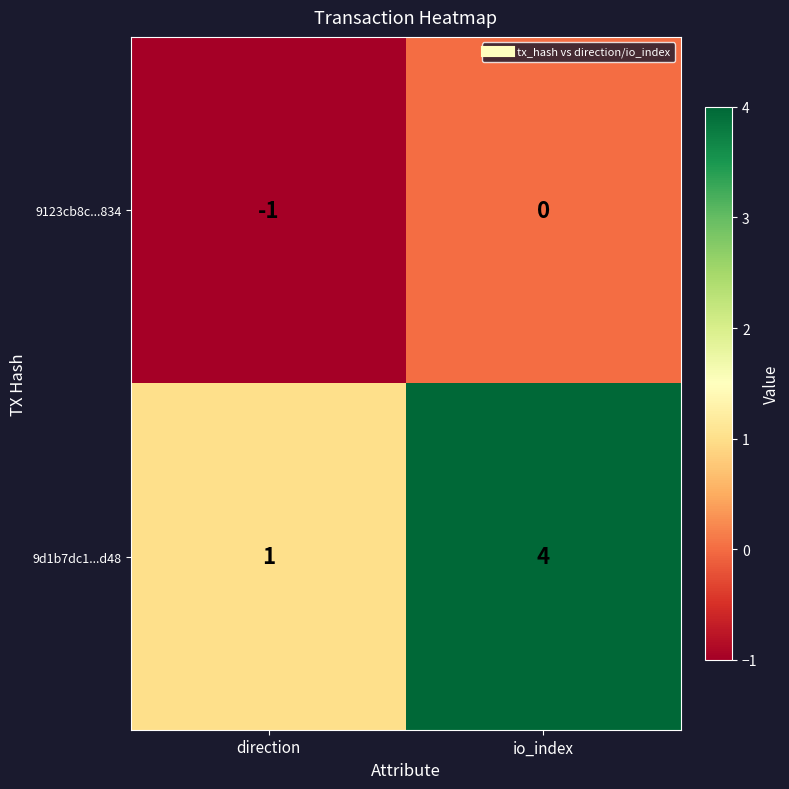

What is the approximate value of 9d1b7dc1...d48 at io_index?

4